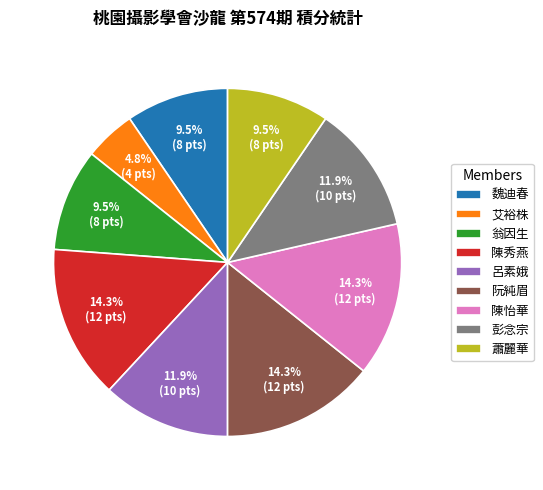

What percentage is the 艾裕株 slice, to the nearest percent?

5%